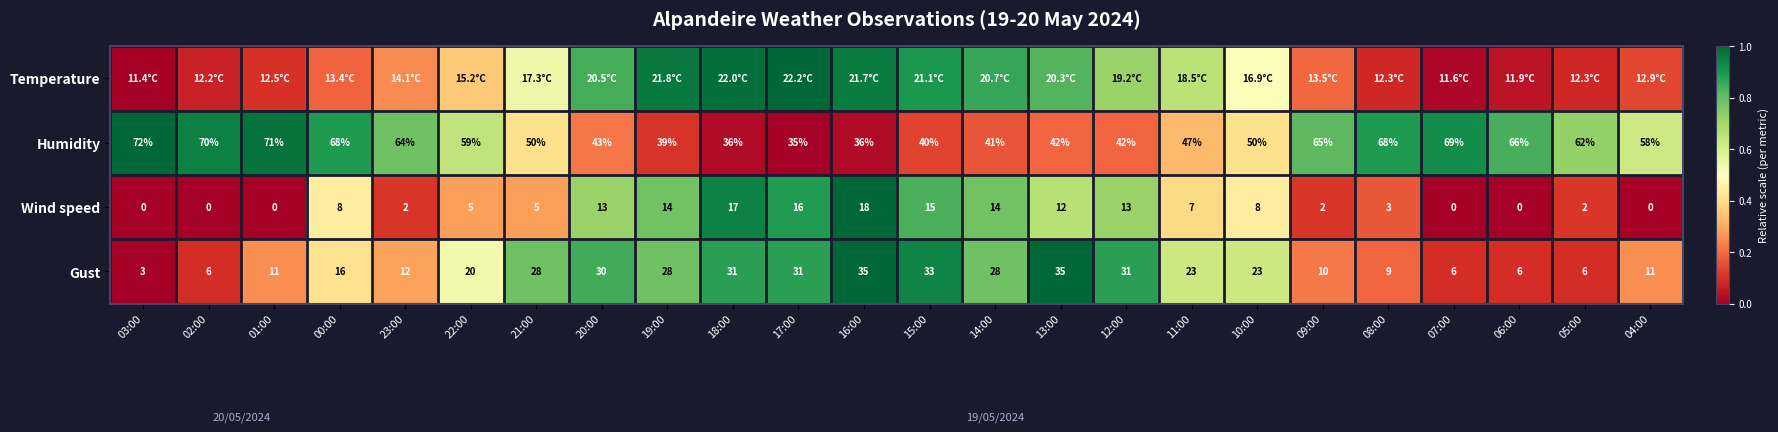

Is it true that Wind speed equals 0.1 at 20:00?

False